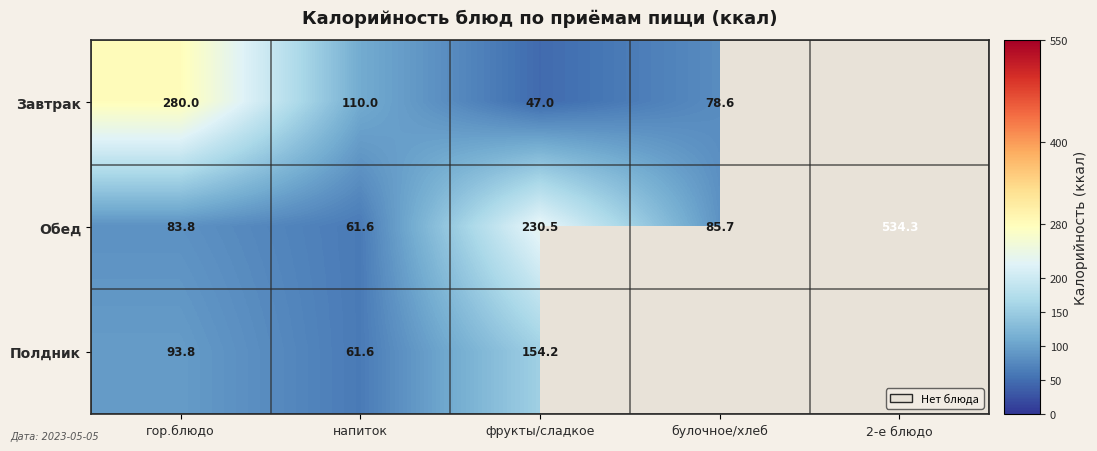

At фрукты/сладкое, list the series in order from smallest to largest.

Завтрак, Полдник, Обед